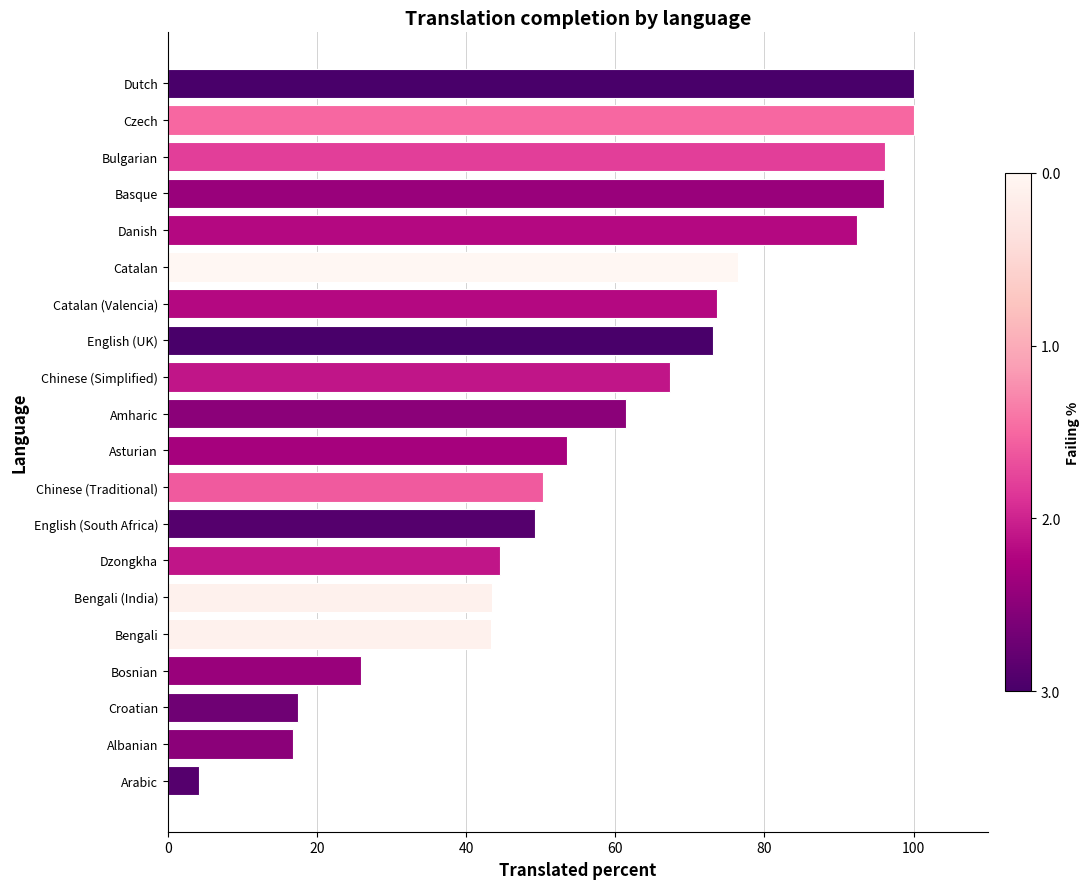

Between Bengali (India) and Dutch, which is larger?

Dutch